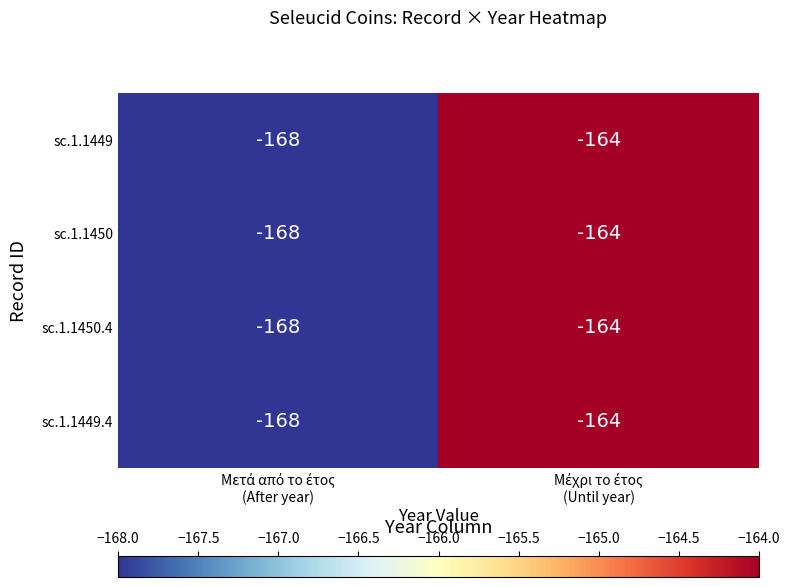

Reading left to right, transcribe all the data shown in this chart.

sc.1.1449: -168	-164
sc.1.1450: -168	-164
sc.1.1450.4: -168	-164
sc.1.1449.4: -168	-164